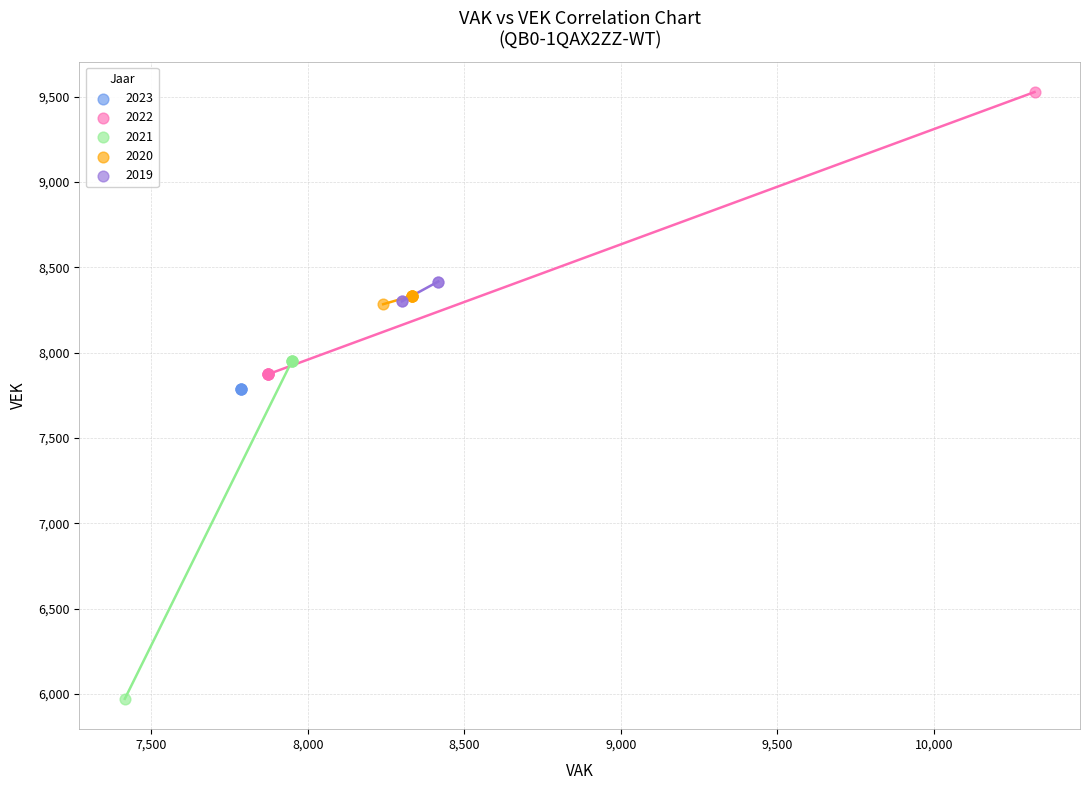

Which series contains the highest Y value?

2022